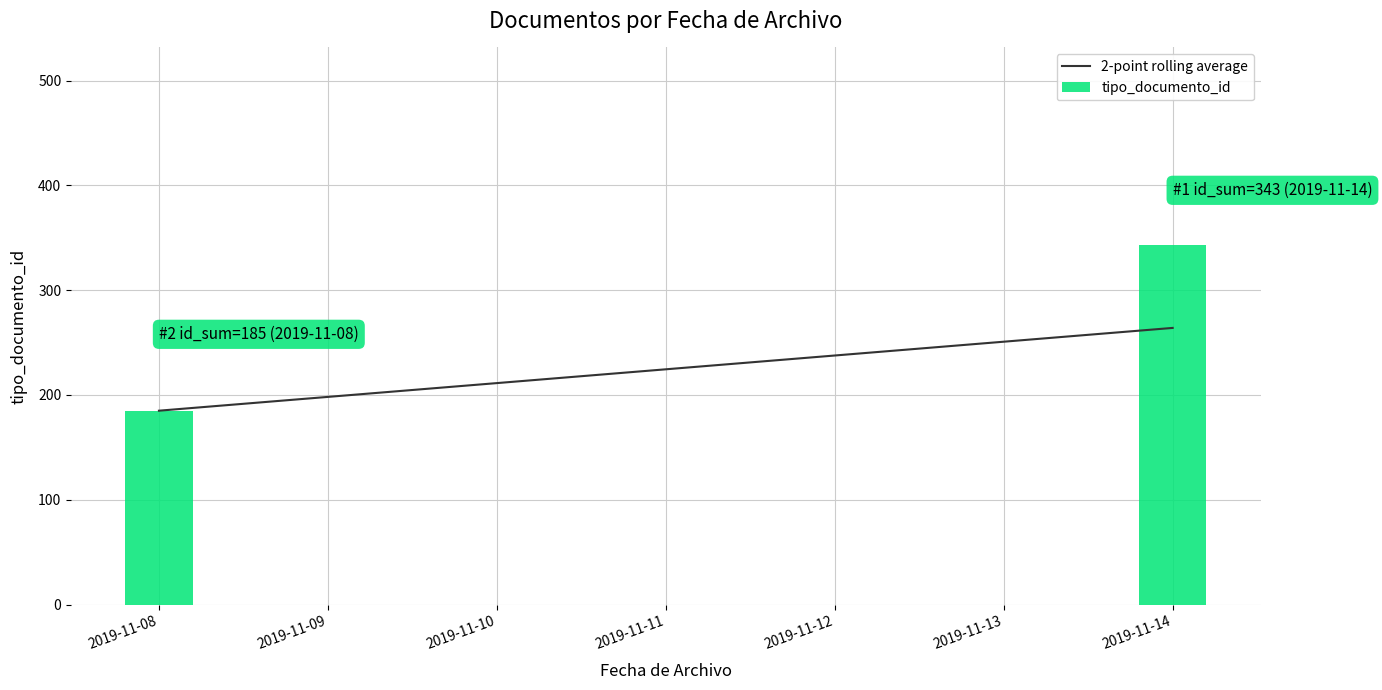

Which label corresponds to the smallest value in the chart?

2019-11-08